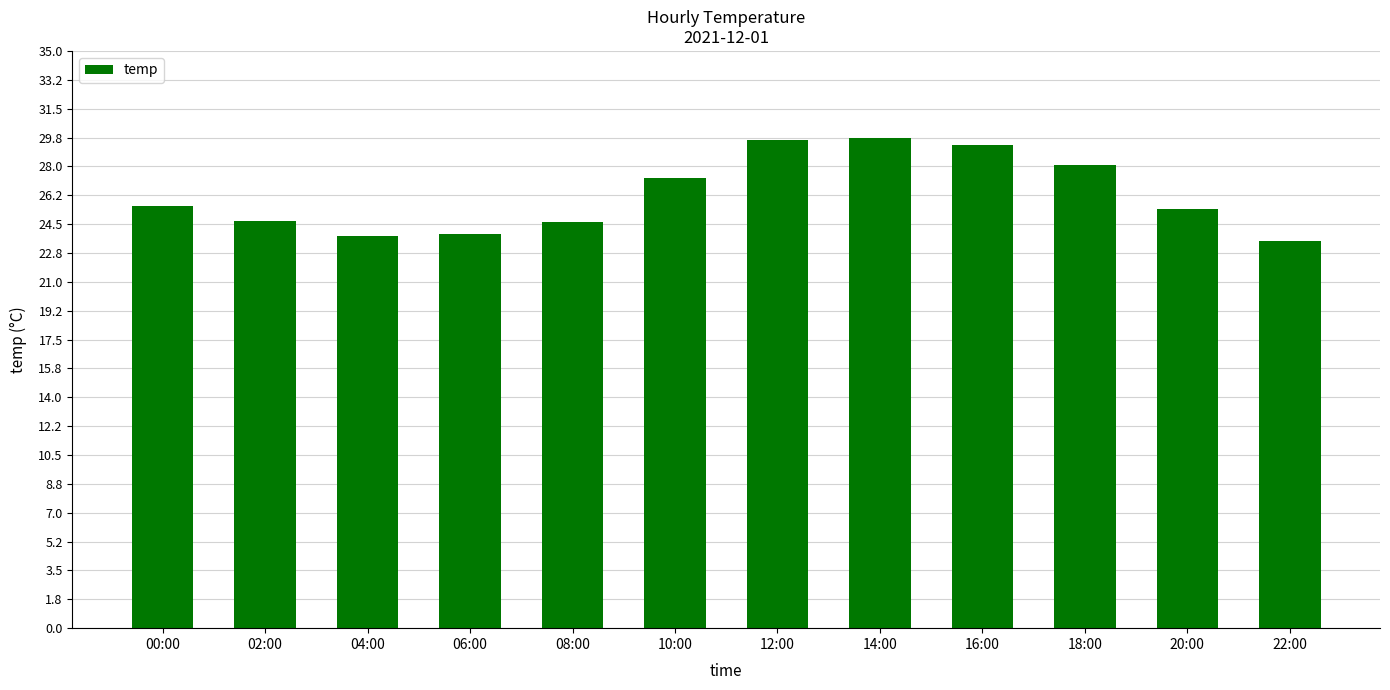

How many bars are there in total?

12